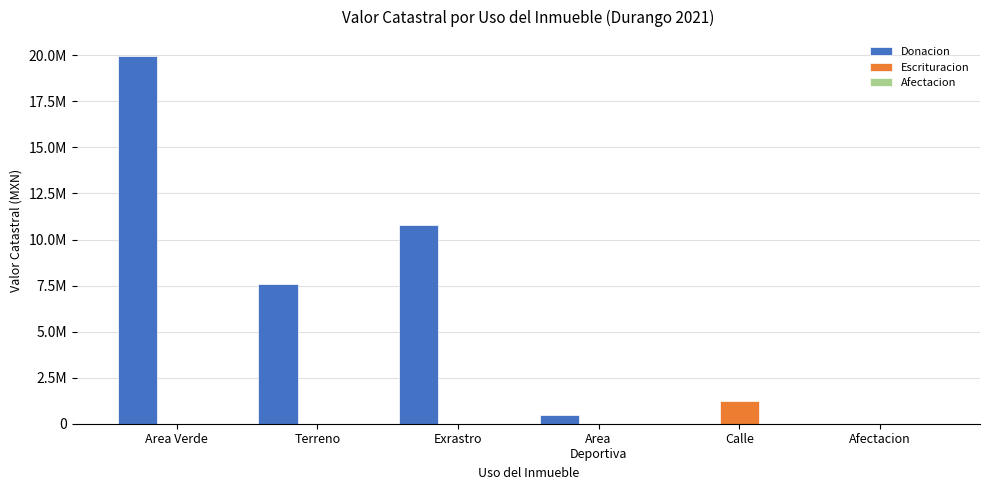

Rank the series at Area
Deportiva from lowest to highest value.

Escrituracion, Afectacion, Donacion